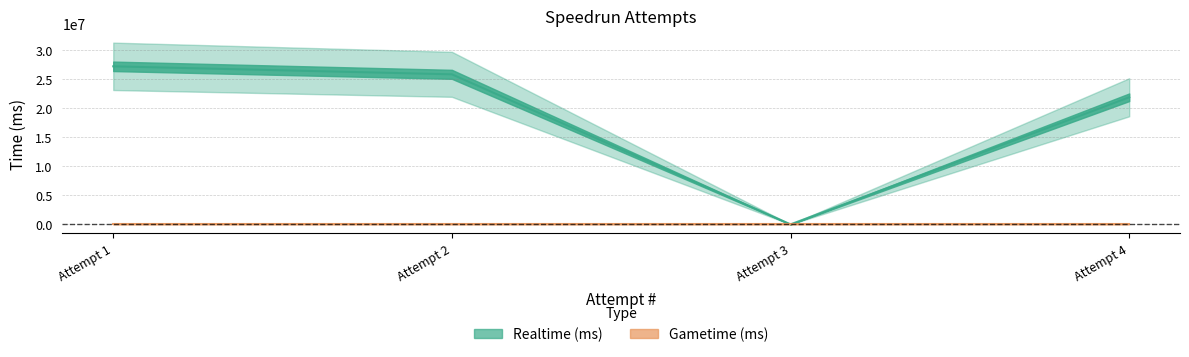

What is the sum of the values at Attempt 4 and Attempt 1?

49128530